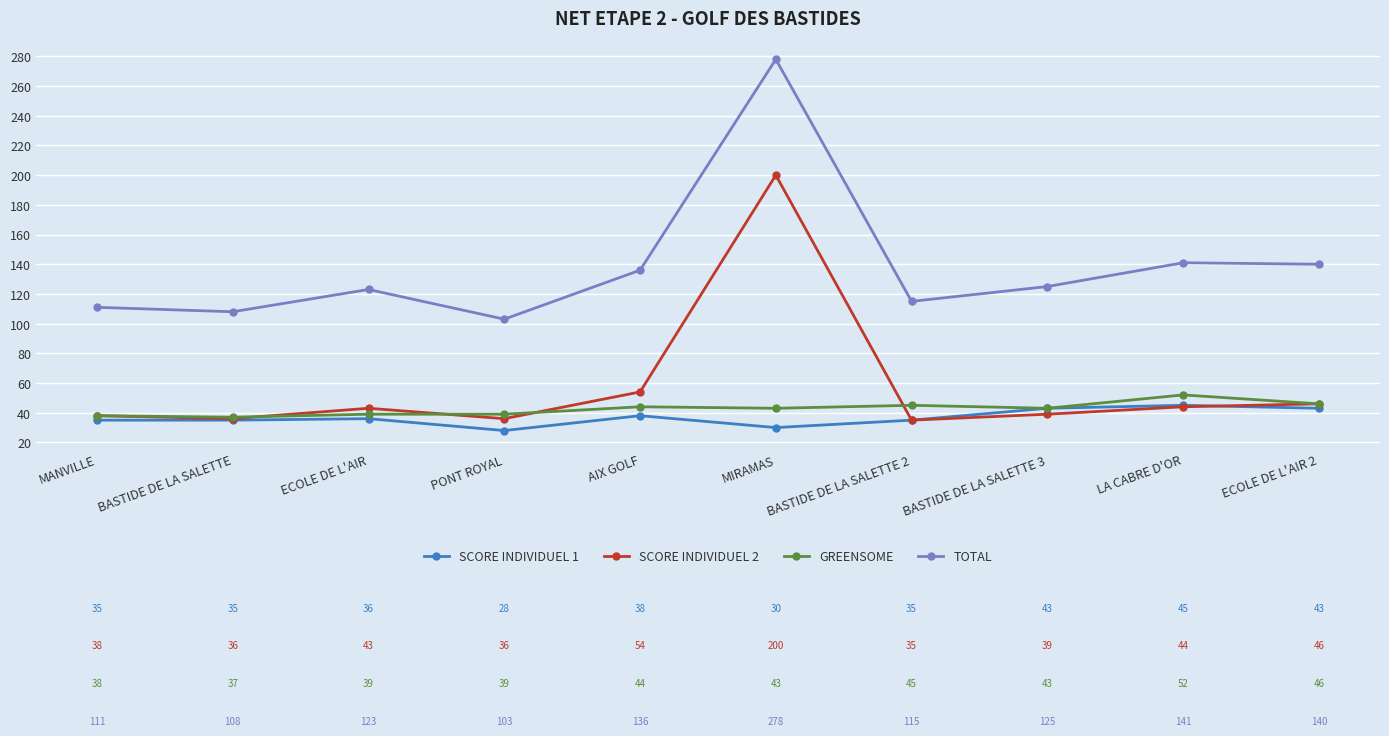

Which series has the largest total across all categories?

TOTAL